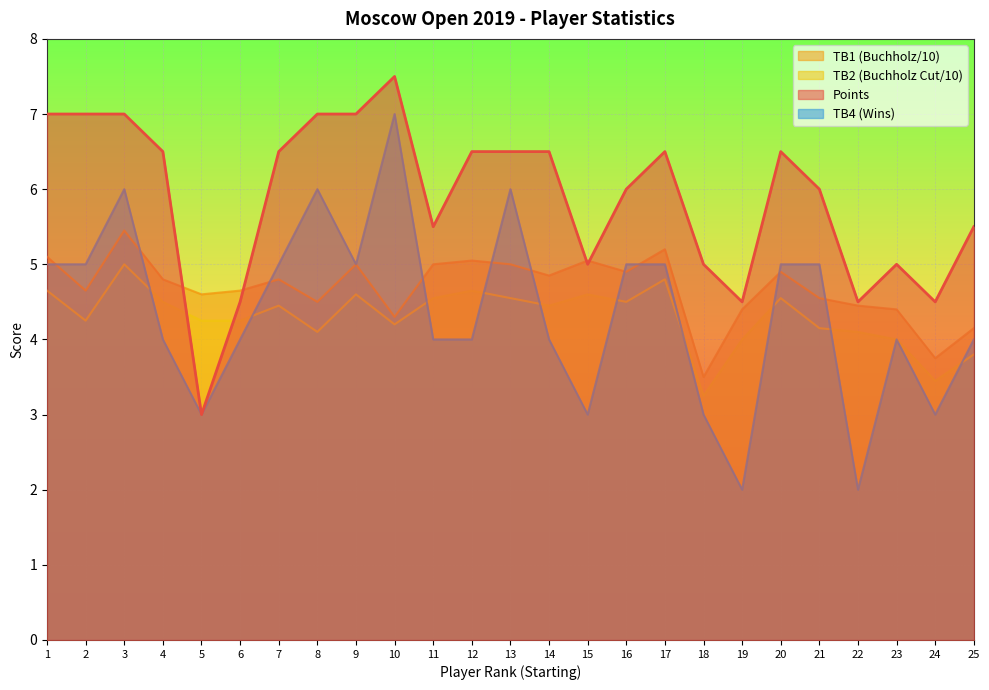

Which series ends up on top after the final intersection of Pts. and TB1?

Pts.